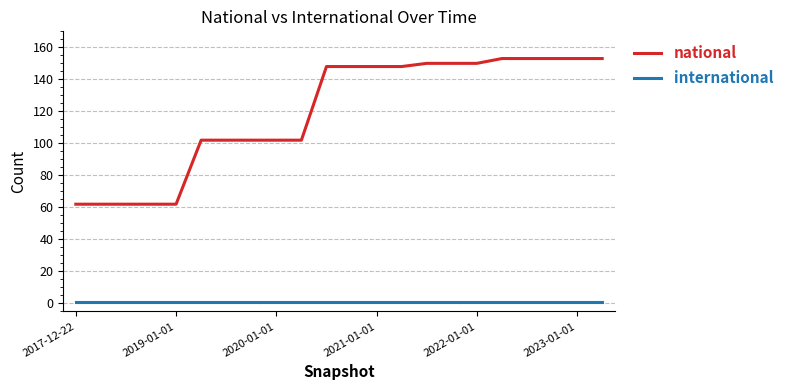

List the series in order of their overall mean, lowest first.

international, national